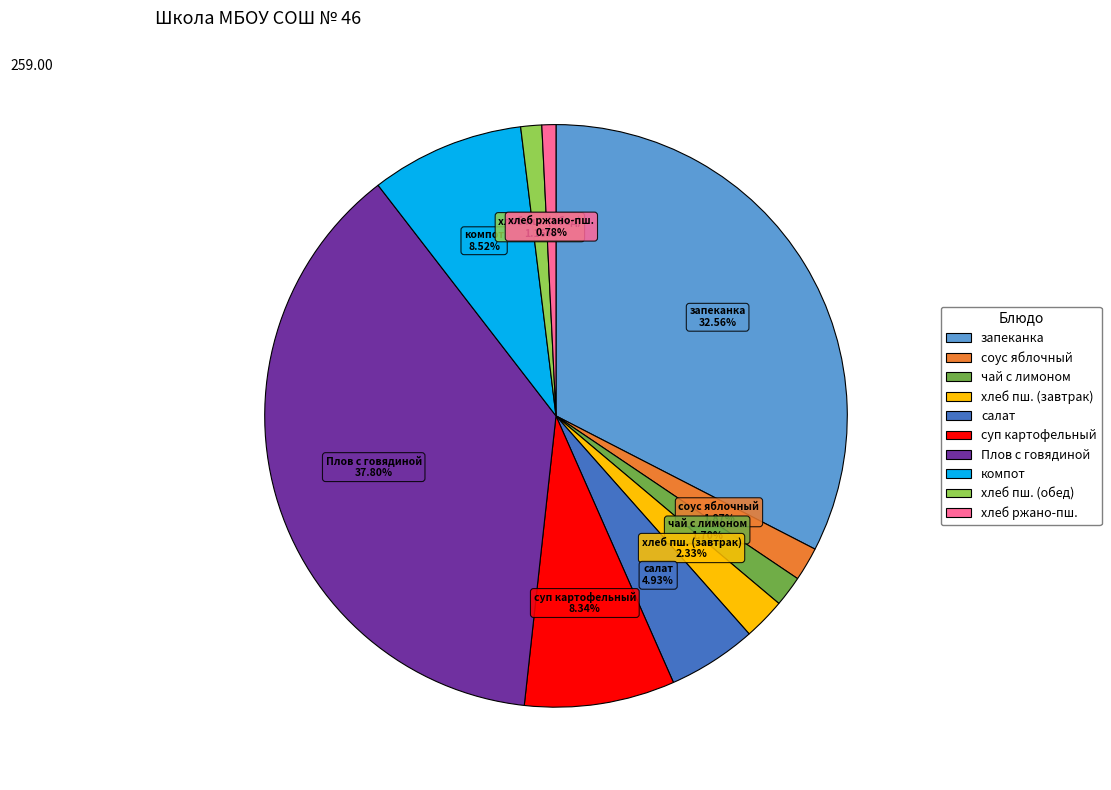

Does any single category account for the majority?

No